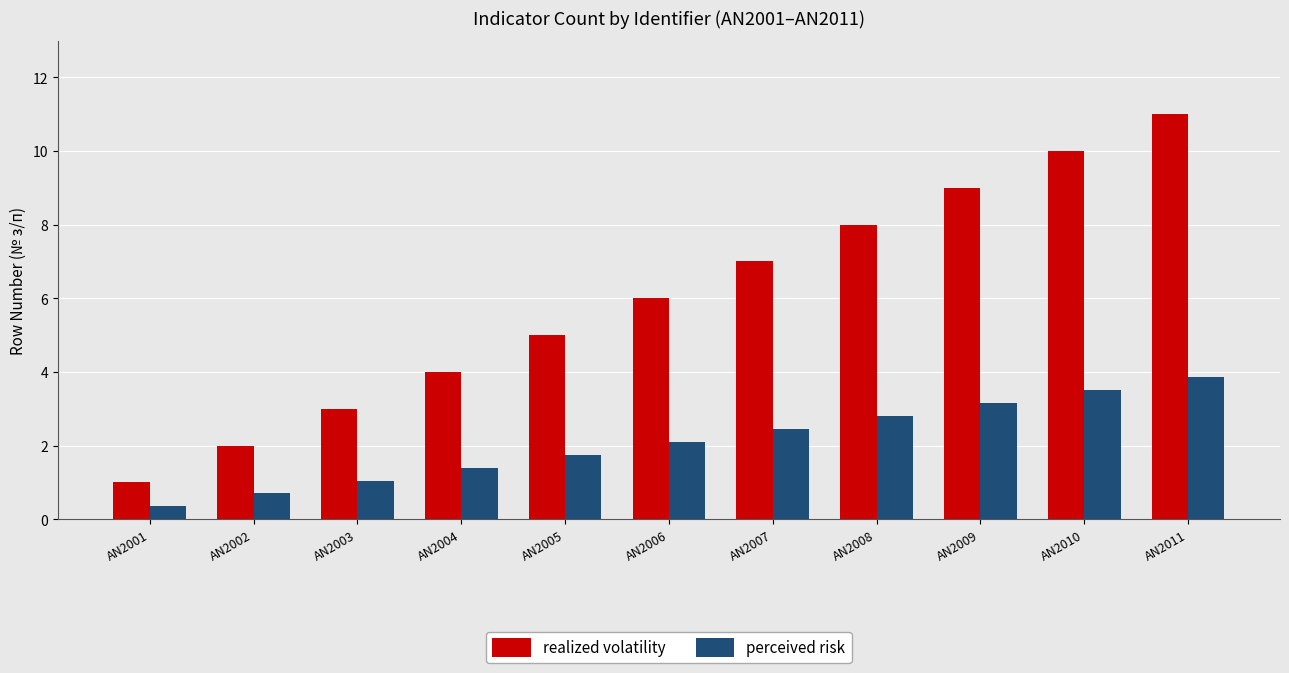

What is the sum of all perceived risk values?

23.1